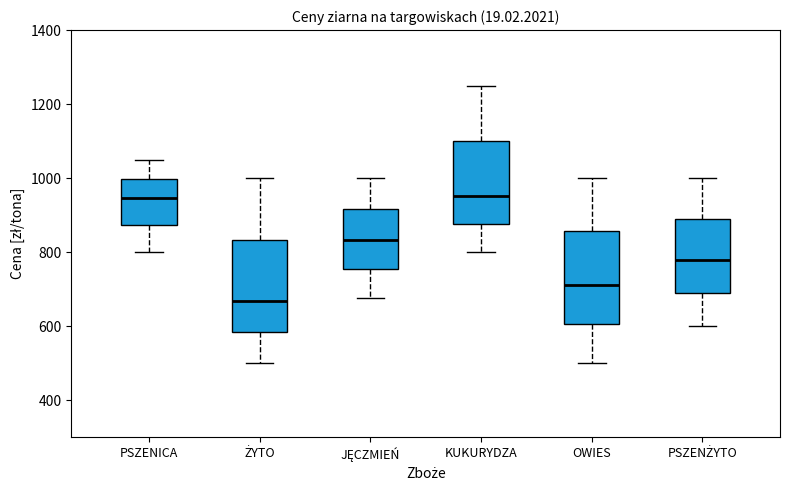

Reading left to right, read every box against the y-axis: the position of its median line, the range the box covers, and the ends of its whiskers. The values are not printed on the chart, so give them approximately, as read against the axis.

PSZENICA: median 940, box 880 to 1000, whiskers 800 to 1060
ŻYTO: median 660, box 580 to 840, whiskers 500 to 1000
JĘCZMIEŃ: median 840, box 760 to 920, whiskers 680 to 1000
KUKURYDZA: median 960, box 880 to 1100, whiskers 800 to 1260
OWIES: median 720, box 600 to 860, whiskers 500 to 1000
PSZENŻYTO: median 780, box 680 to 880, whiskers 600 to 1000